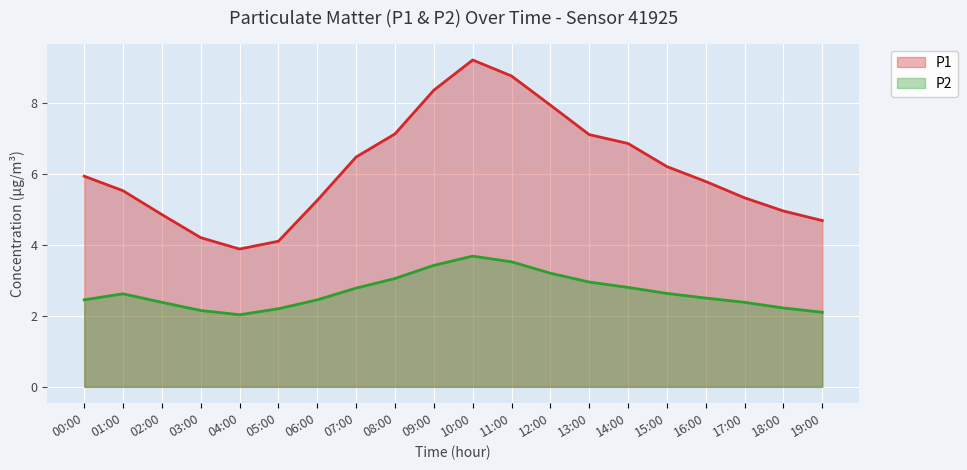

True or false: P1 has more than 2 interior local peaks.

False